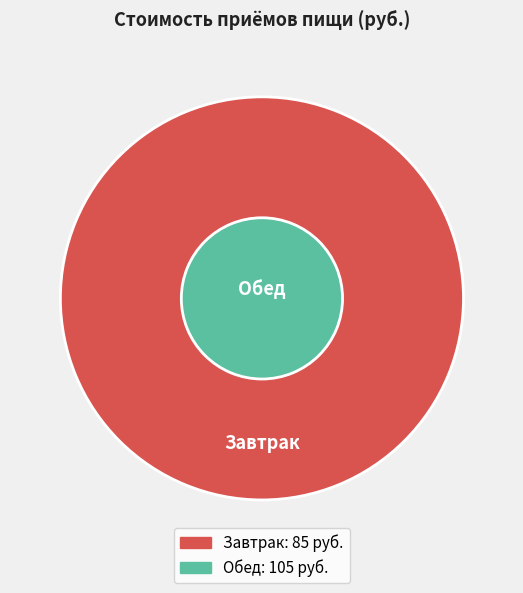

To the nearest percent, what portion does Завтрак represent?

45%